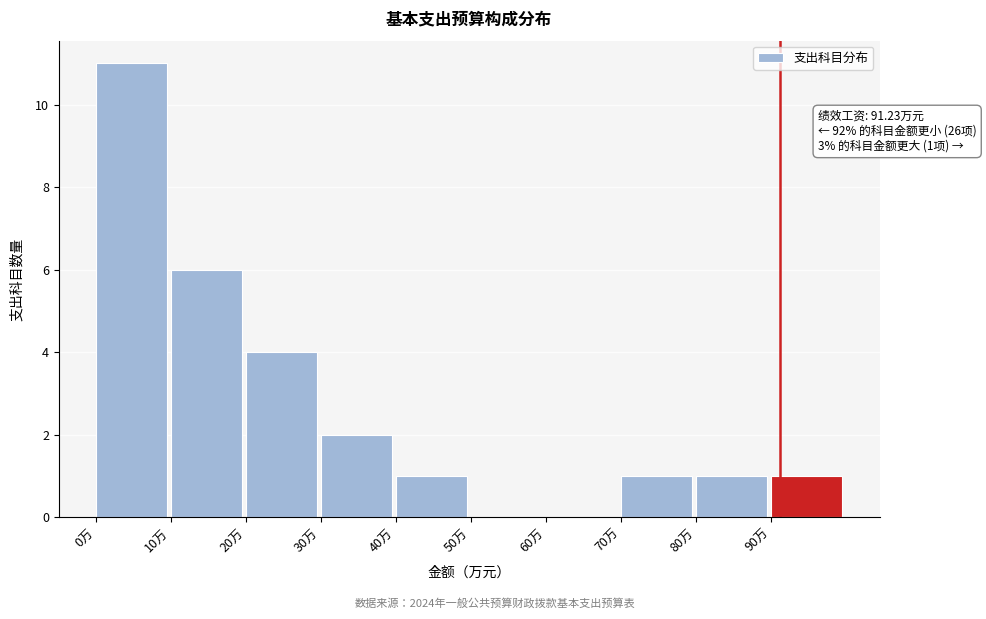

Which range on the x-axis has the tallest bar?

0 to 10